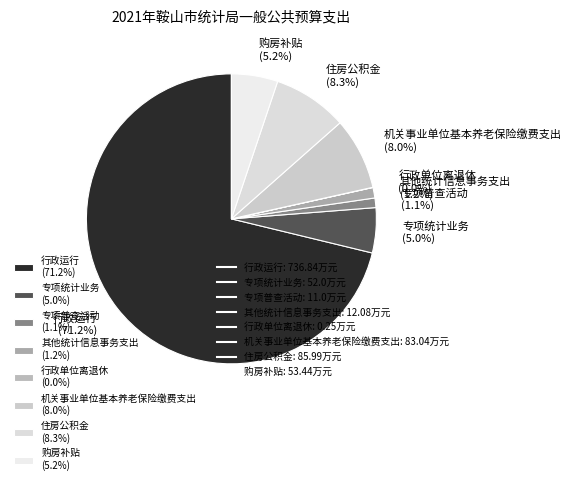

Which has a higher value, 住房公积金 (8.3%) or 专项统计业务 (5.0%)?

住房公积金 (8.3%)